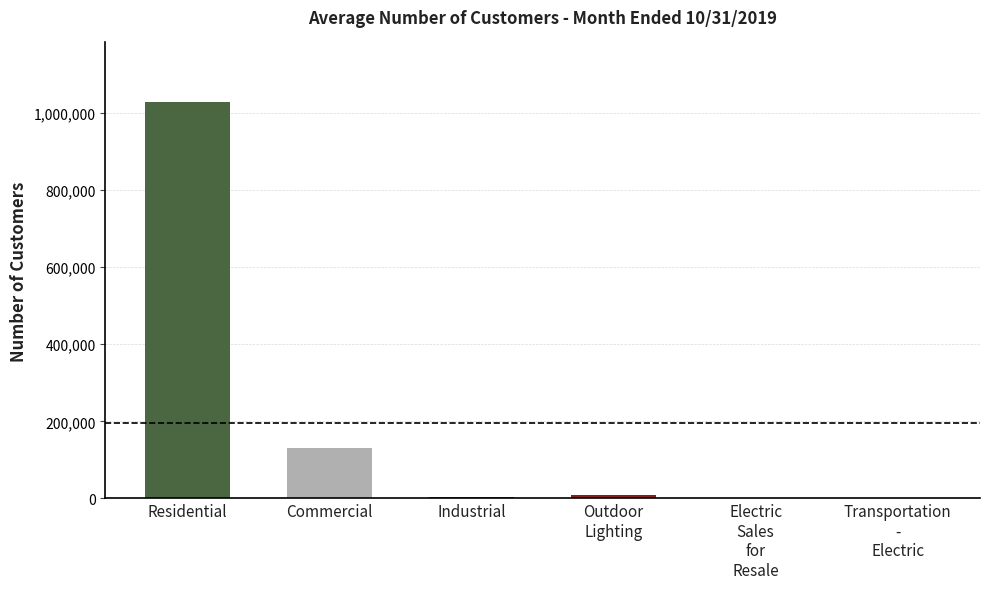

Where is the data nearest to the value 514567?

Commercial